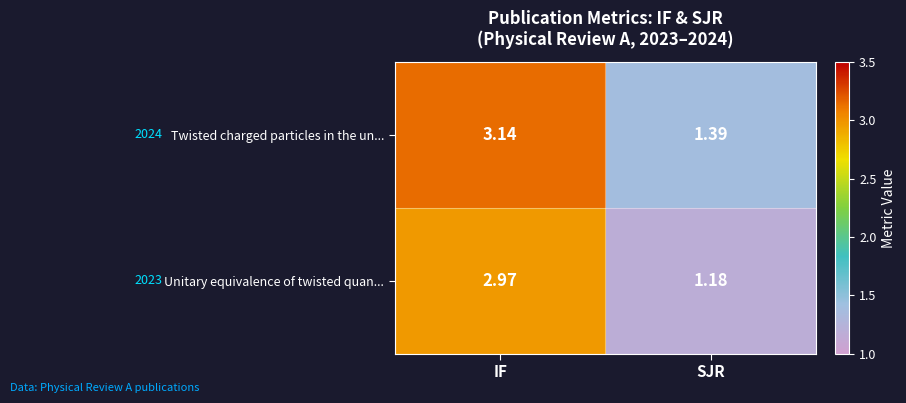

At which label does Unitary equivalence of twisted quan... first exceed 2?

IF